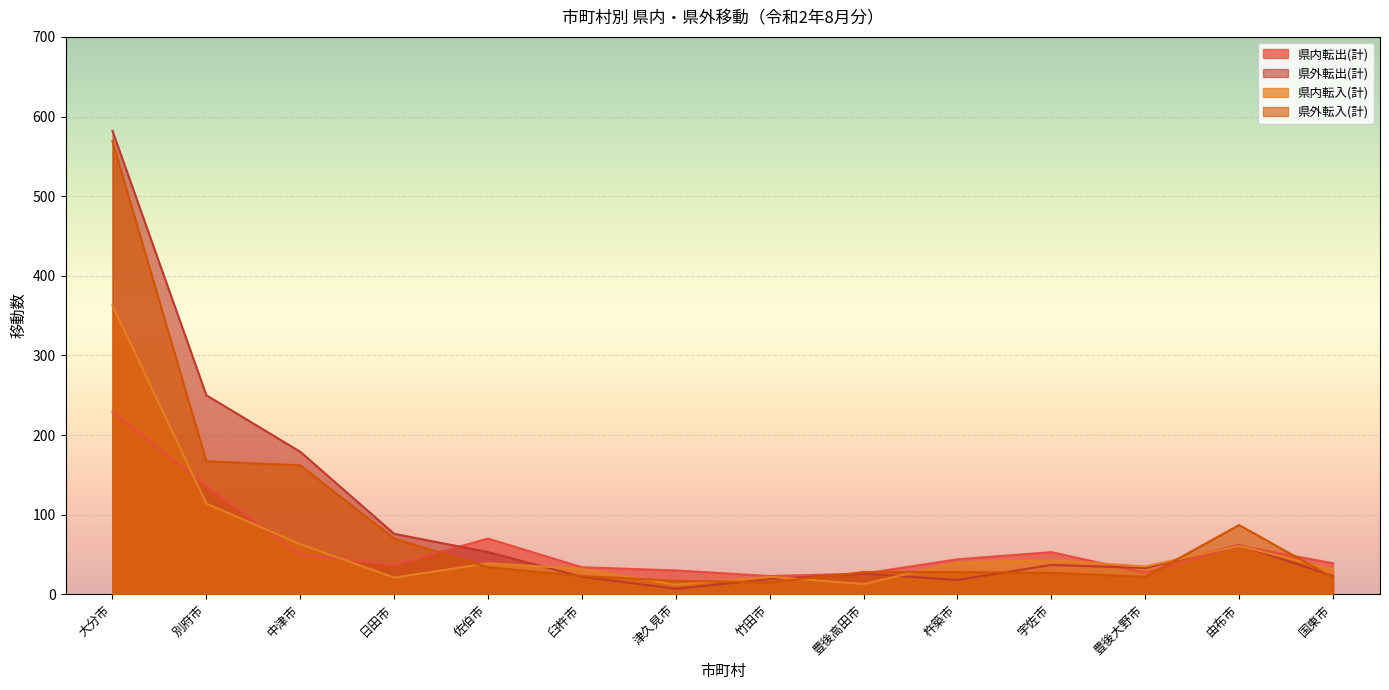

True or false: 県外転出(計) has more than 1 interior local peaks.

True